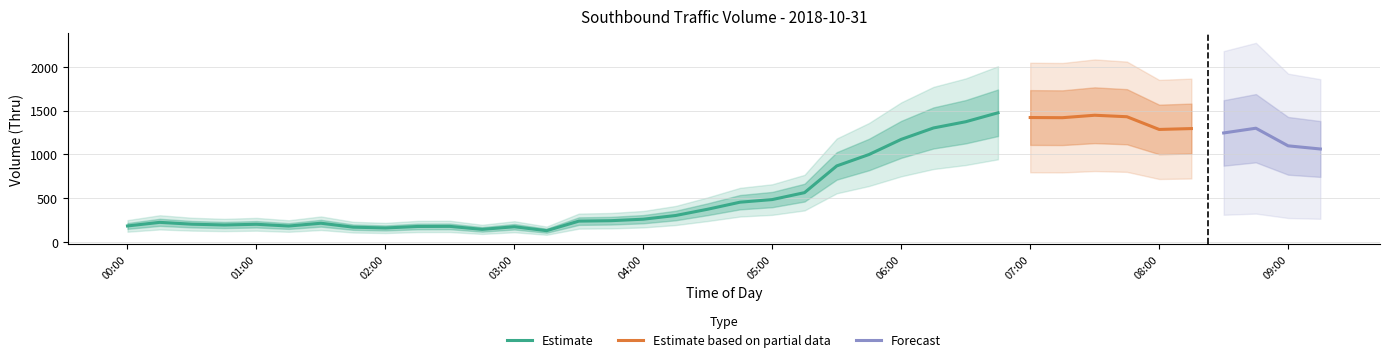

What is the smallest value displayed?

130